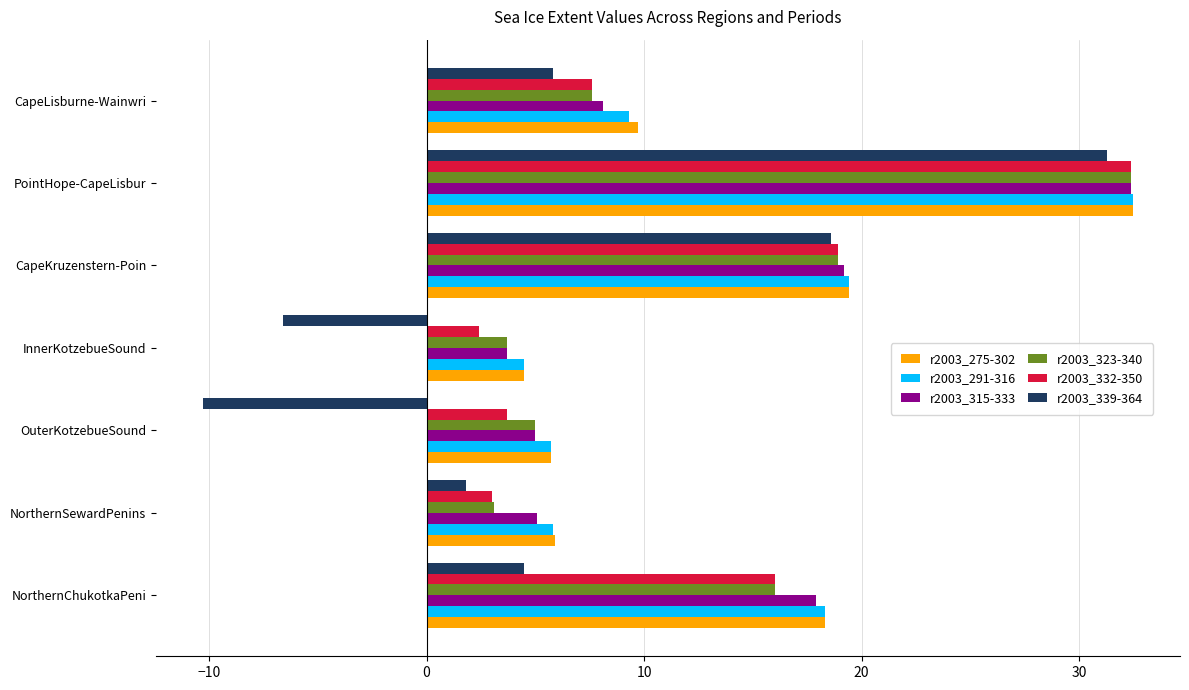

Is it true that r2003_291-316 equals 1.6 at InnerKotzebueSound?

False